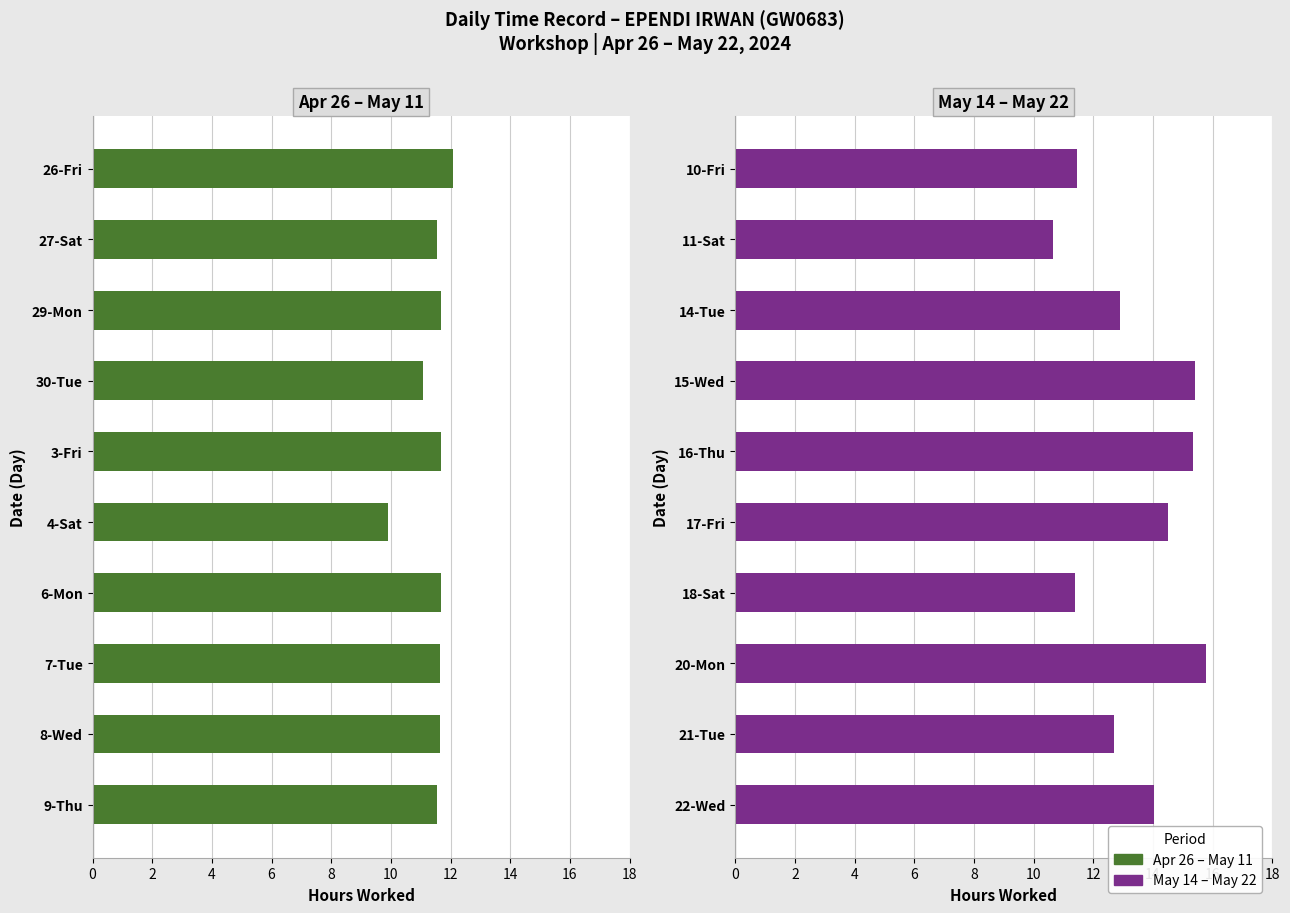

The value of May 14 – May 22 at 11-Sat is 10.7. True or false?

True